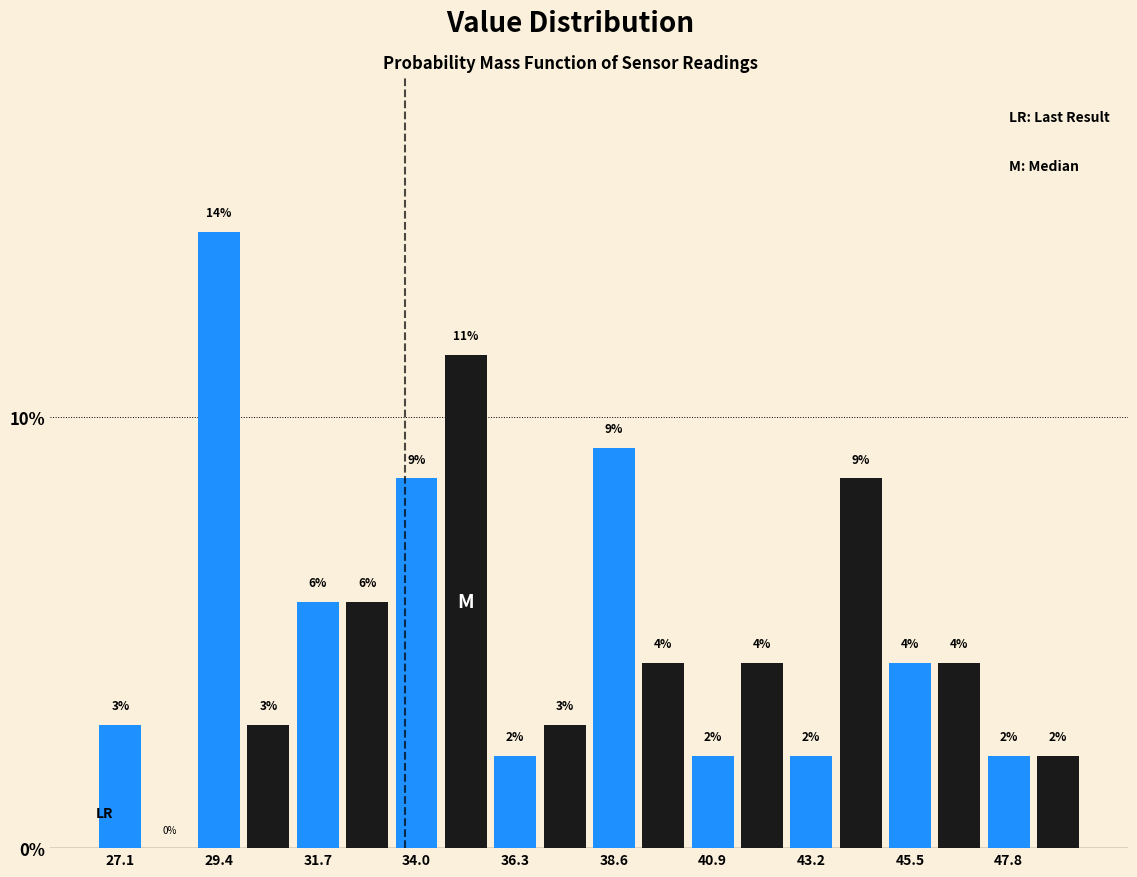

Read against the x-axis, roughly where is the centre of the tallest bar?

29.5